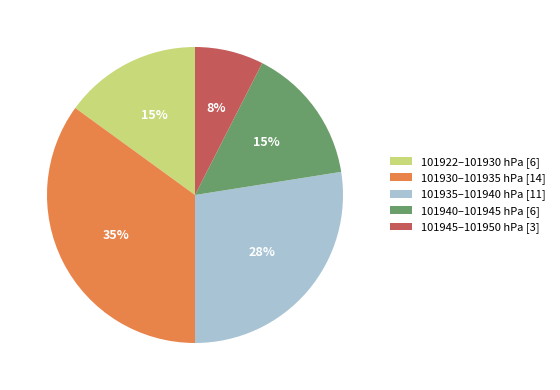

Is the sum of 101945–101950 hPa [3] and 101935–101940 hPa [11] greater than half?

No